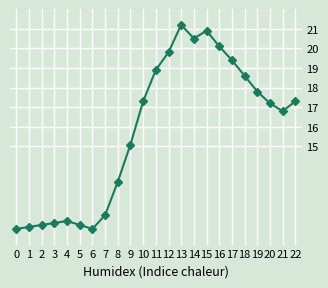

What is the ratio of the value at 0 to the value at 22?

0.6